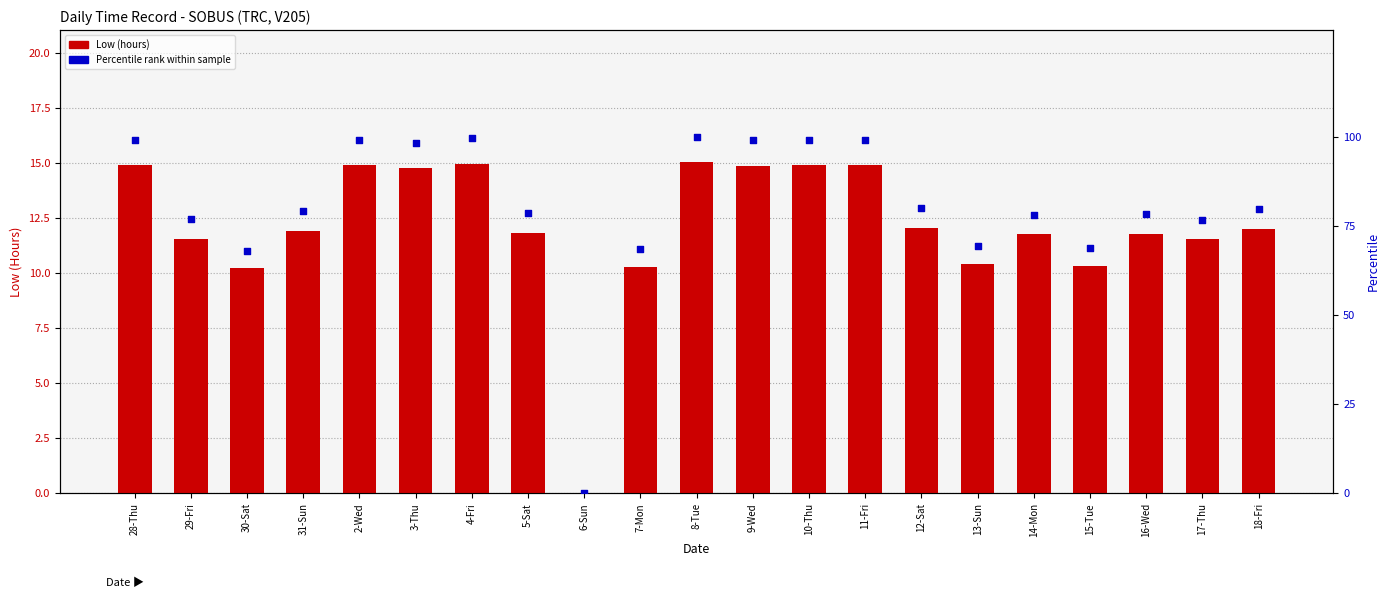

At how many categories does at least one series exceed 72?

16